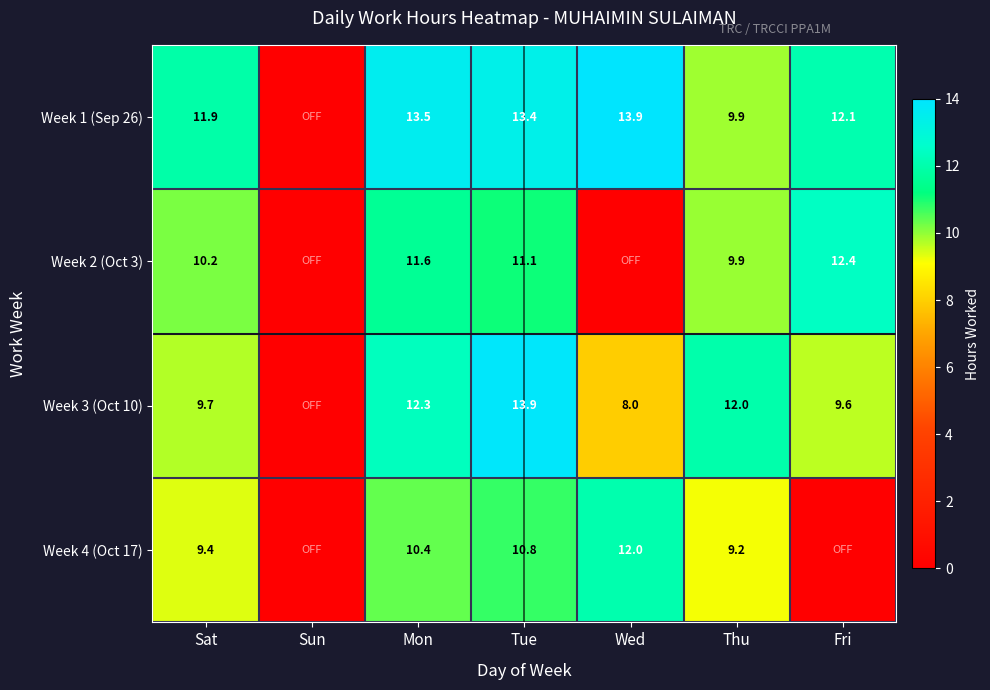

Between Tue and Wed, which is larger?

Wed